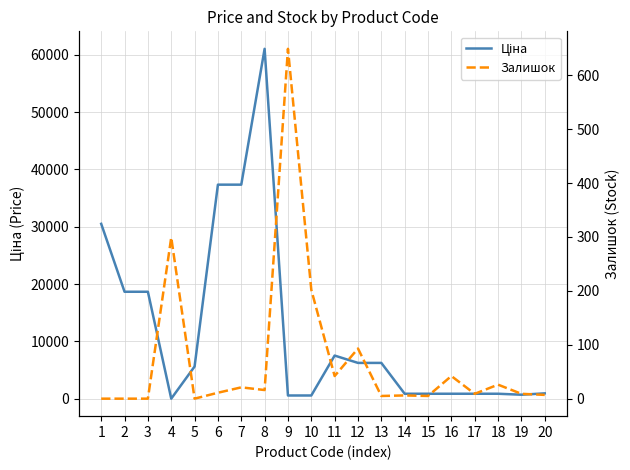

What are all the series names shown in the legend?

Ціна, Залишок